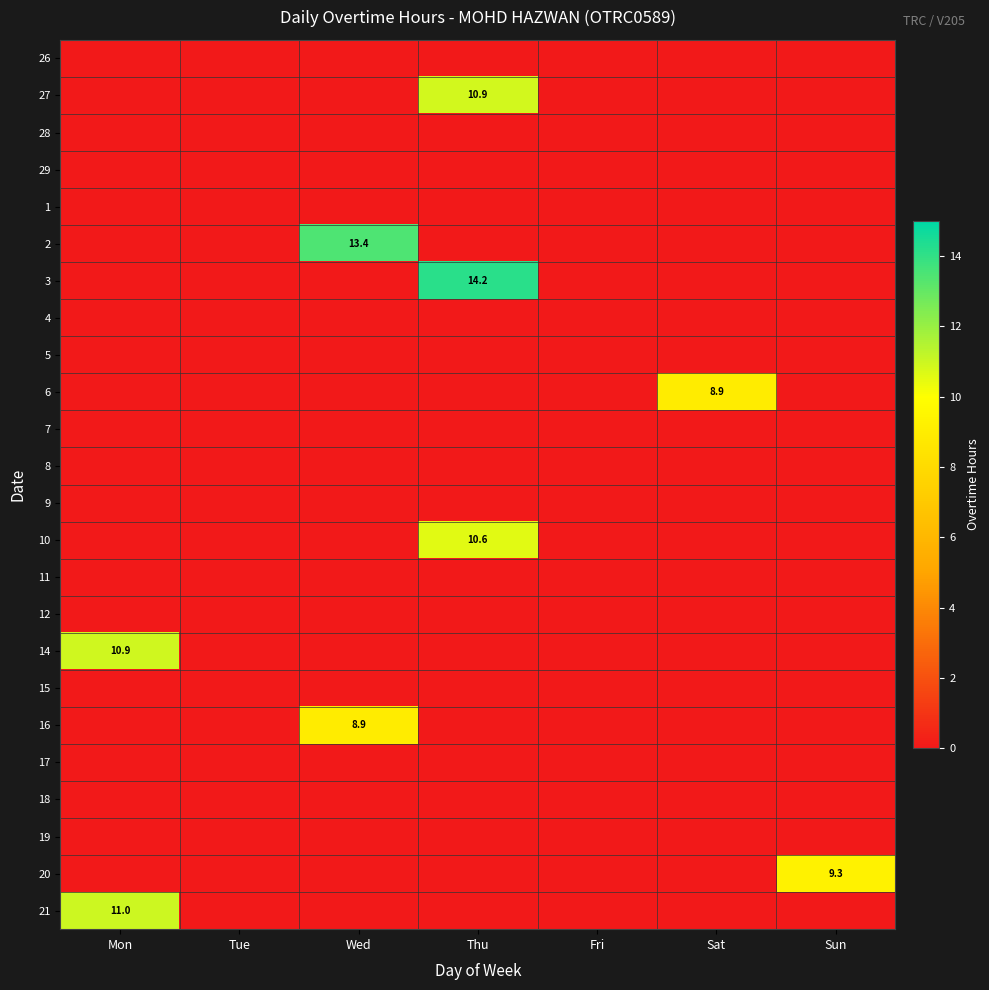

The value of 14 at Mon is 6.9. True or false?

False